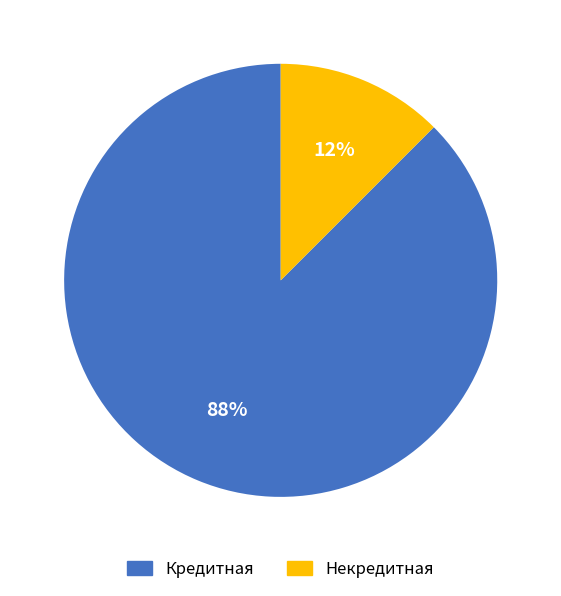

Combined, do Некредитная and Кредитная account for over 50%?

Yes